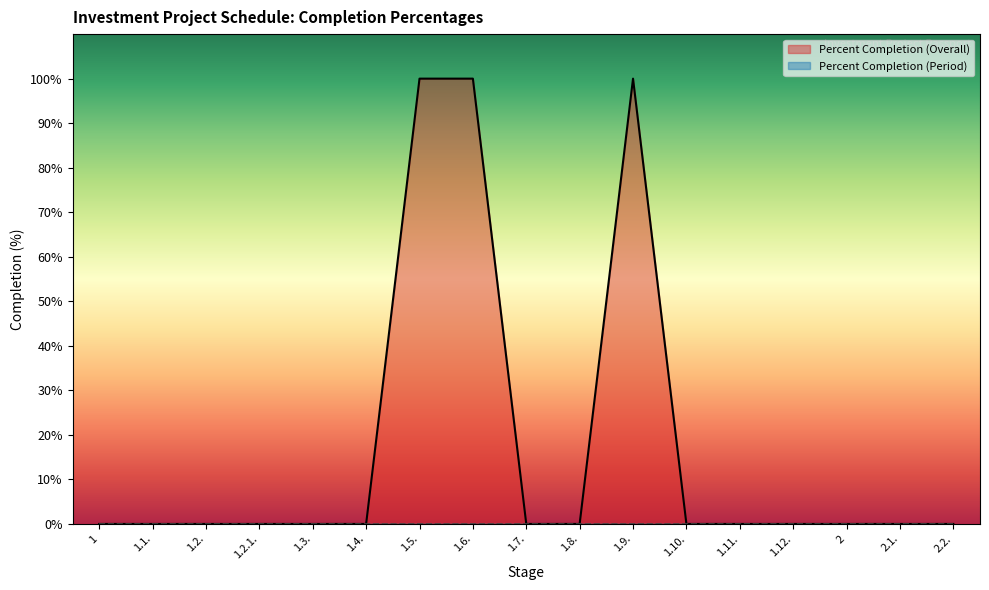

How many positive values are there?

3